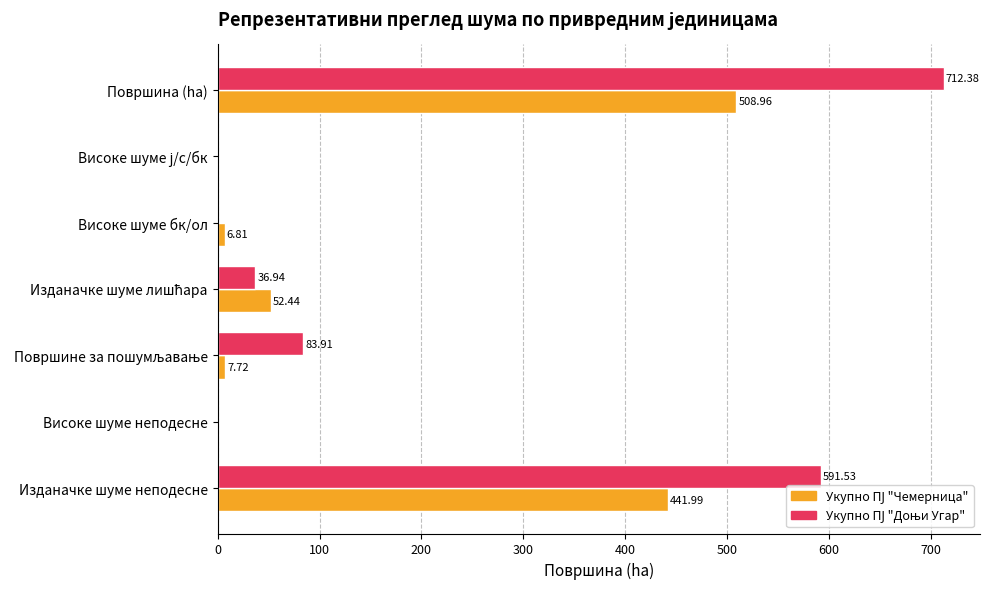

At which category does the chart reach its peak across all series?

Површина (ha)